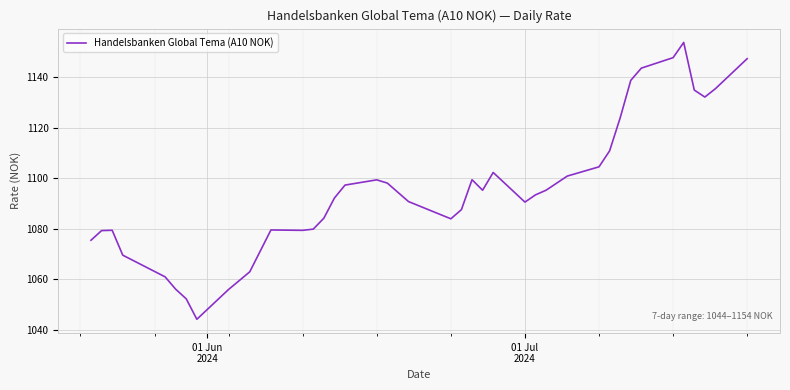

What is the difference between the maximum and minimum values?

109.6